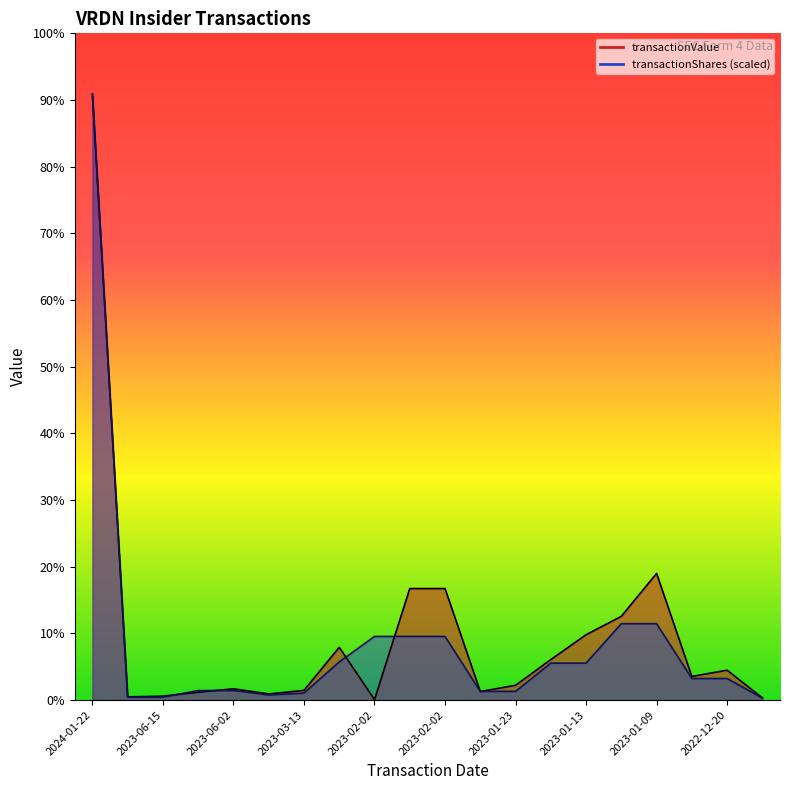

In transactionShares, how many points are lower than both neighbors (excluding endpoints)?

1